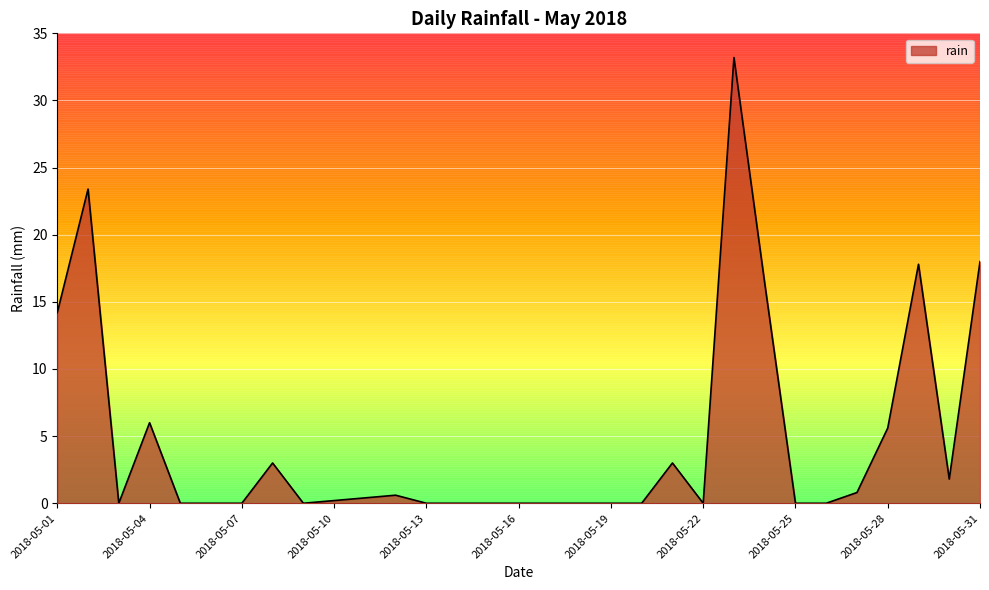

What is the maximum value shown in the chart?

33.2